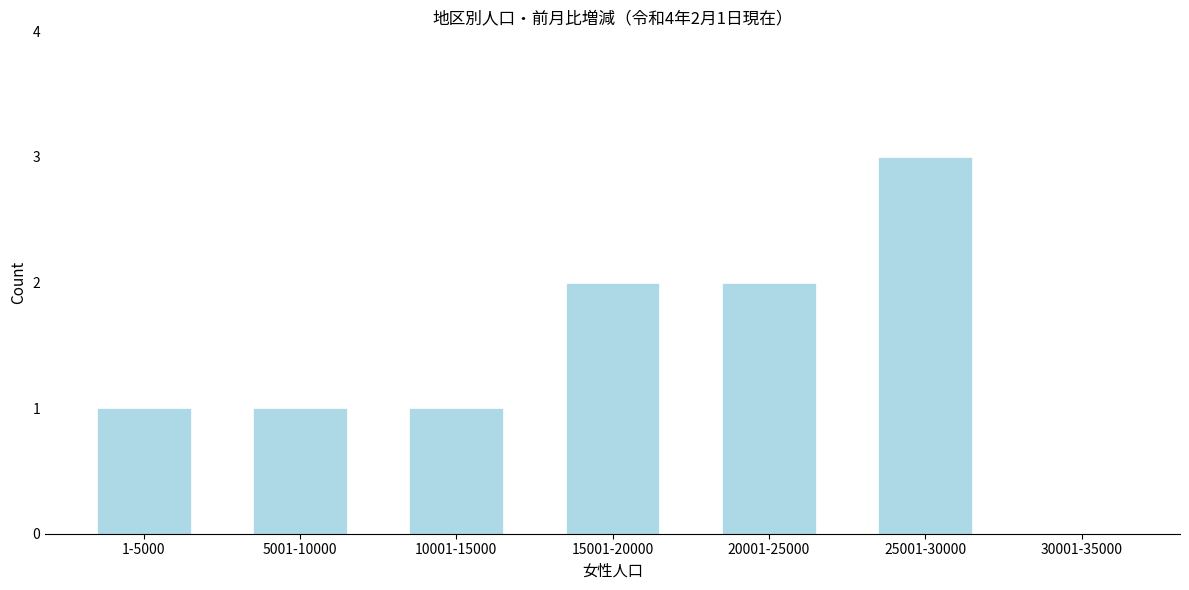

Reading left to right, what are all the values shown in this chart?

1-5000=1	5001-10000=1	10001-15000=1	15001-20000=2	20001-25000=2	25001-30000=3	30001-35000=0